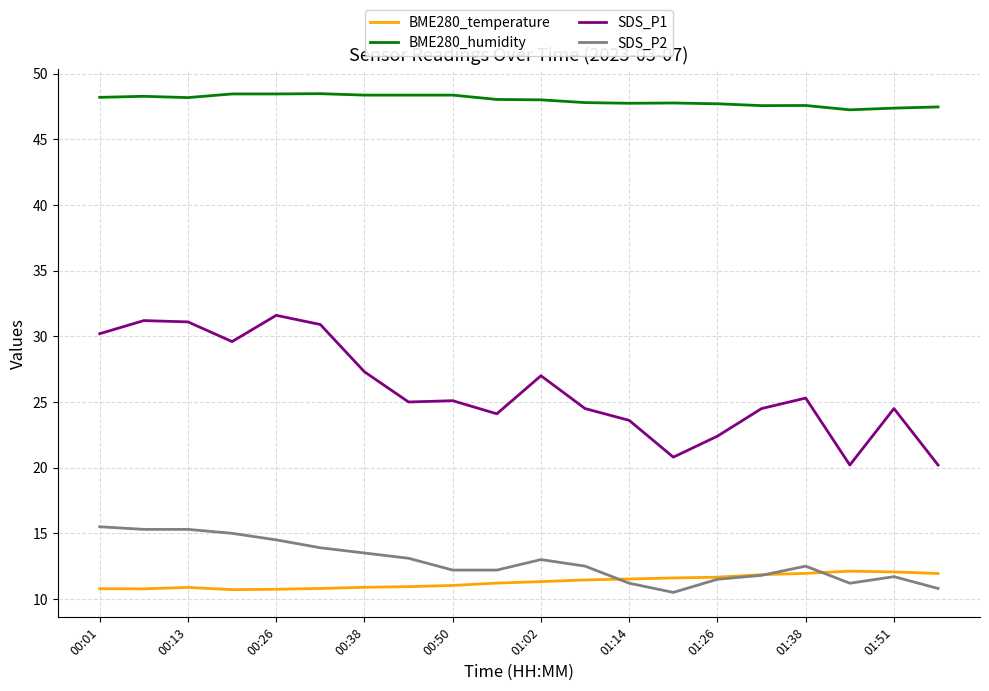

True or false: SDS_P1 and SDS_P2 intersect in this chart.

False